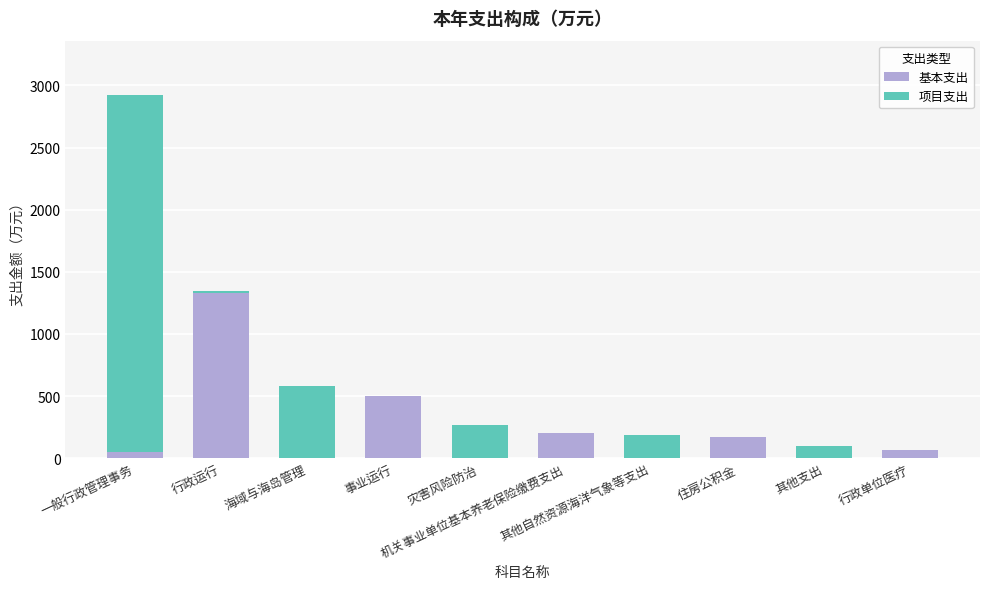

How many data points does each series have?

10